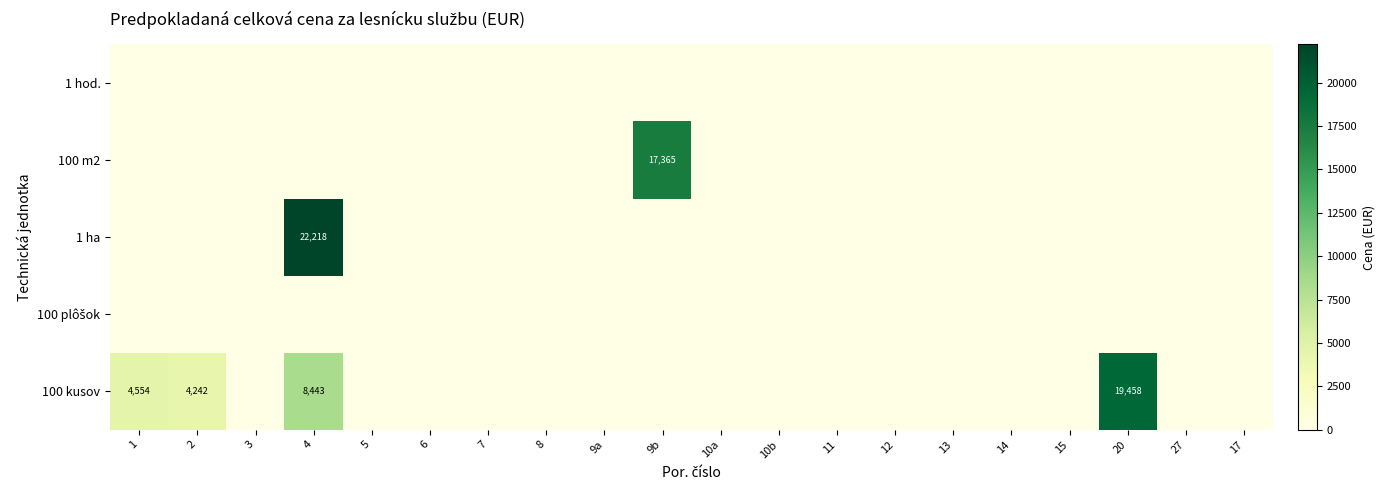

Which has a higher value, 6 or 8?

6